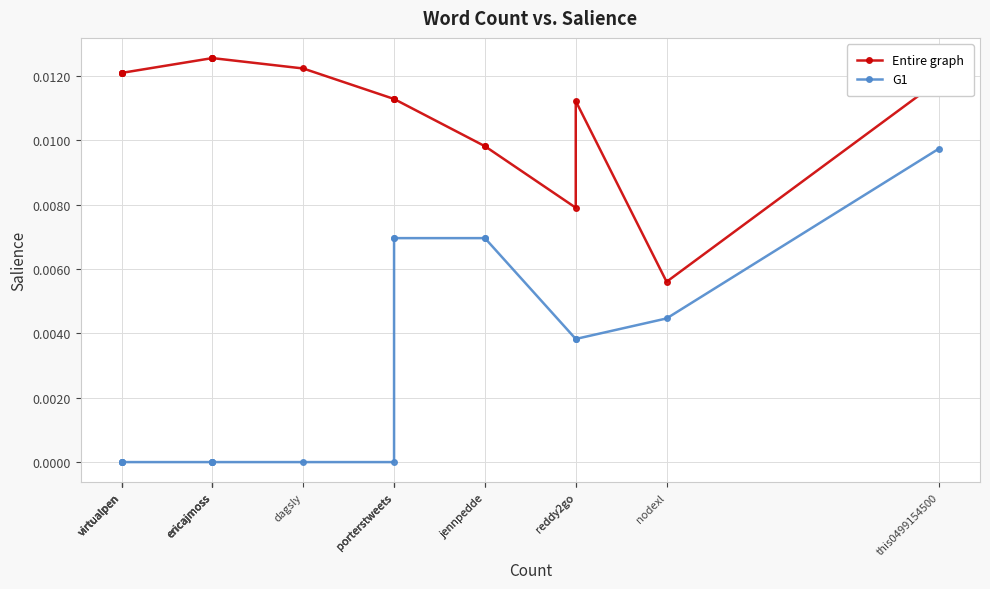

The value of G1 at ericajmoss is 0.0. True or false?

False